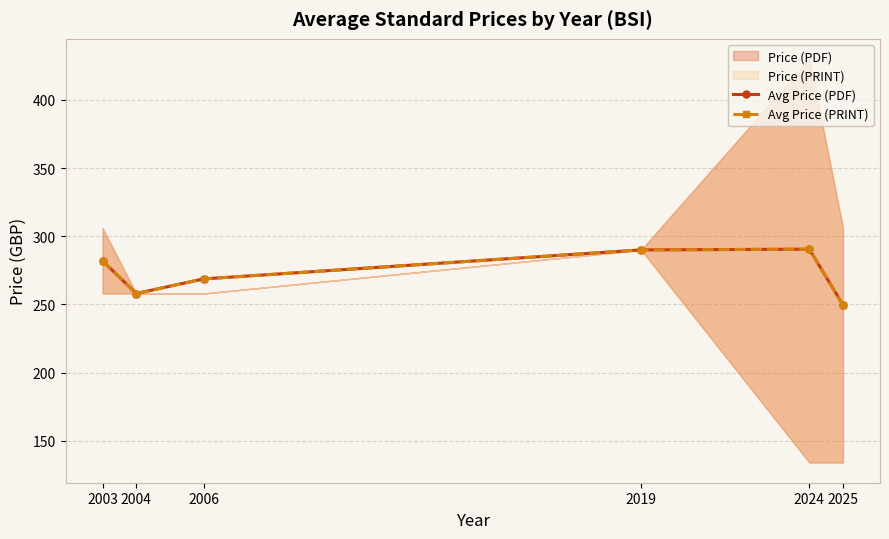

What is the minimum value shown in the chart?

249.6